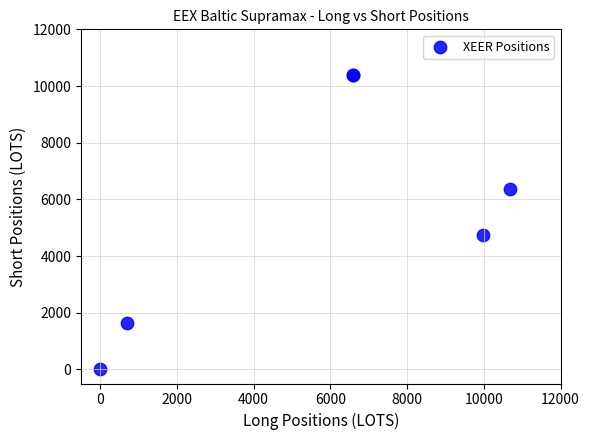

What Y value in the scatter plot is closest to 5197?

4737.7